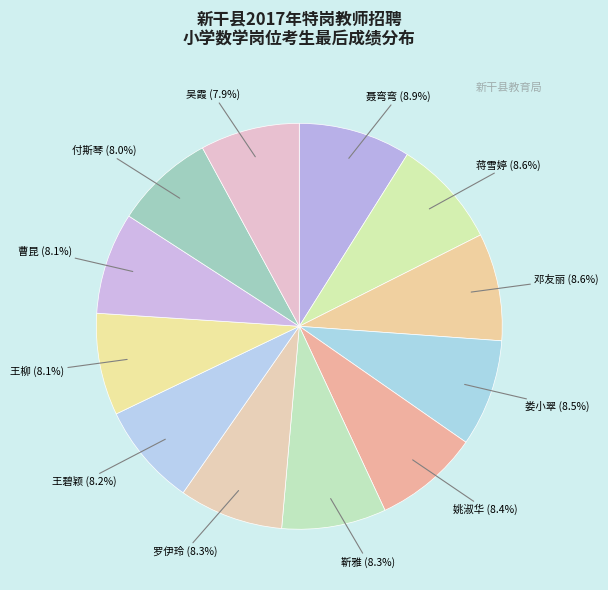

Approximately how many times larger is the value at 靳雅 compared to 聂弯弯?

0.9